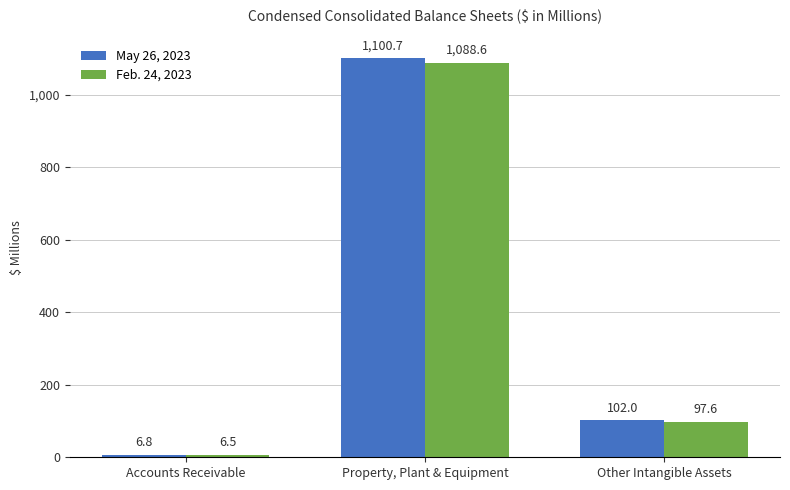

The value of May 26, 2023 at Property, Plant & Equipment is 1100.7. True or false?

True